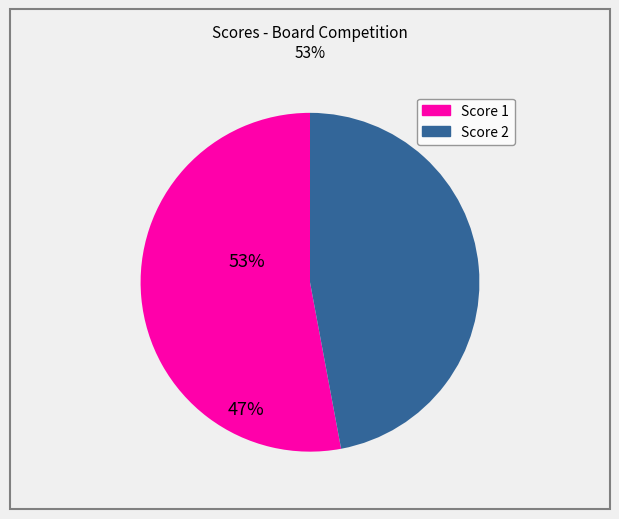

Is there any slice that represents more than half of the pie?

Yes